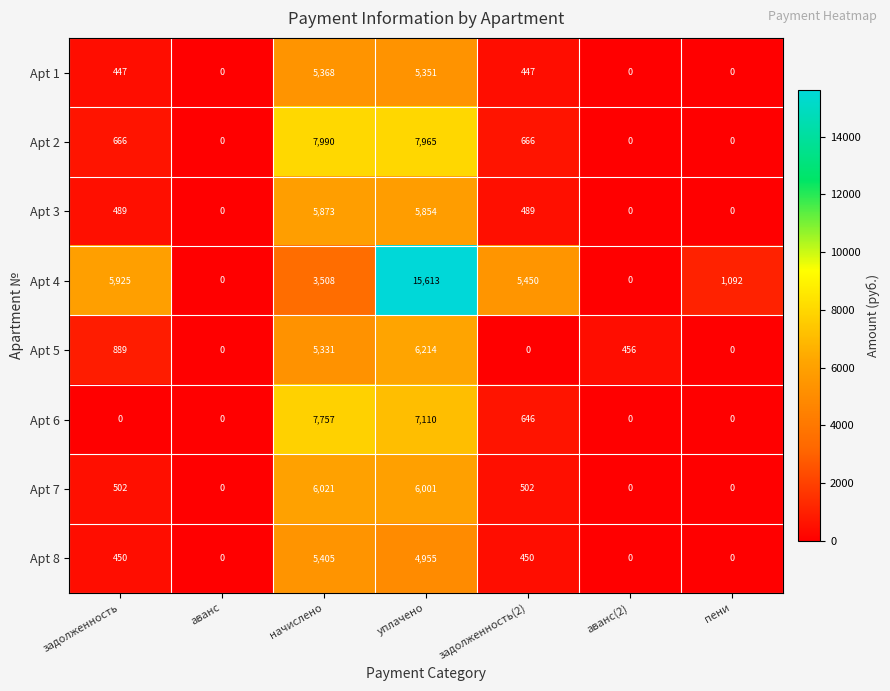

What is the sum of all Apt 8 values?

11260